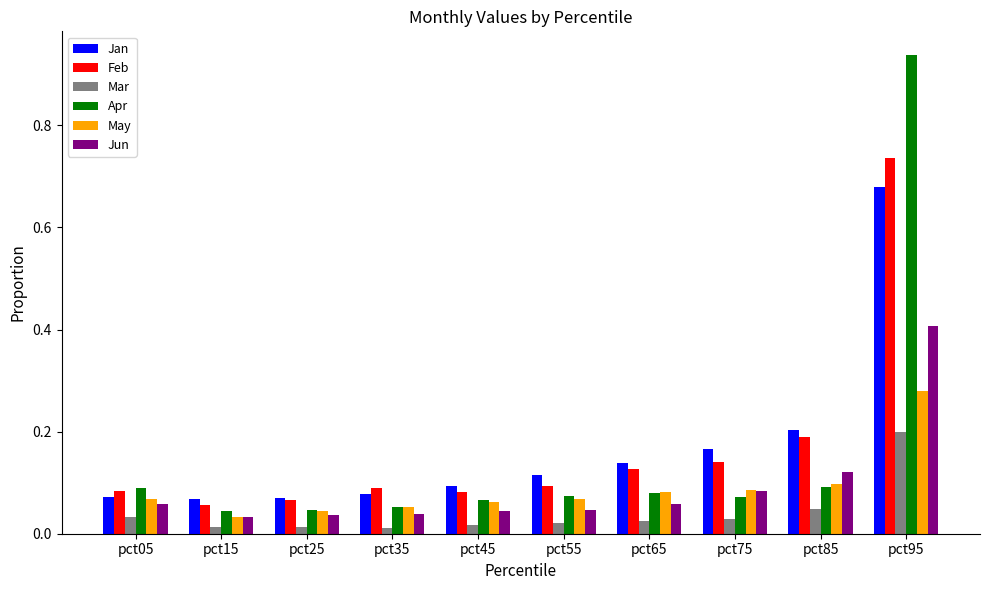

Is the value of Apr at pct85 greater than the value of Feb at pct65?

No